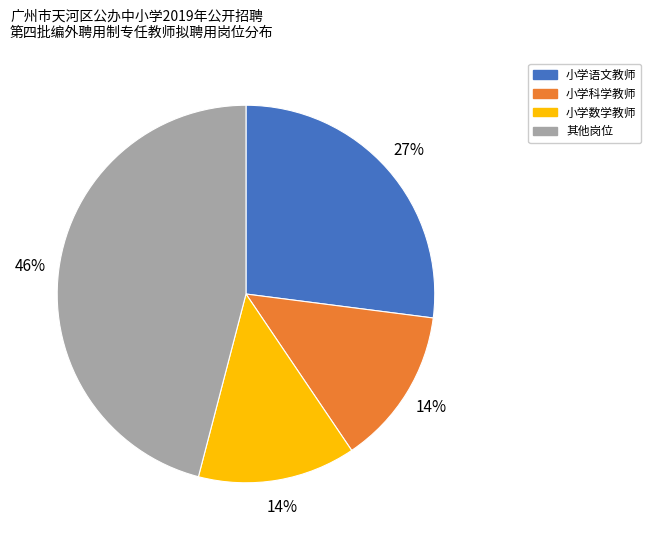

How many segments does this pie chart have?

4